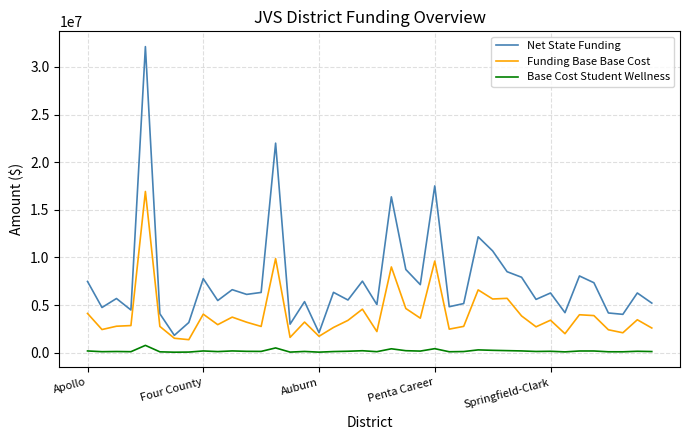

What is the greatest value displayed?

32129843.2